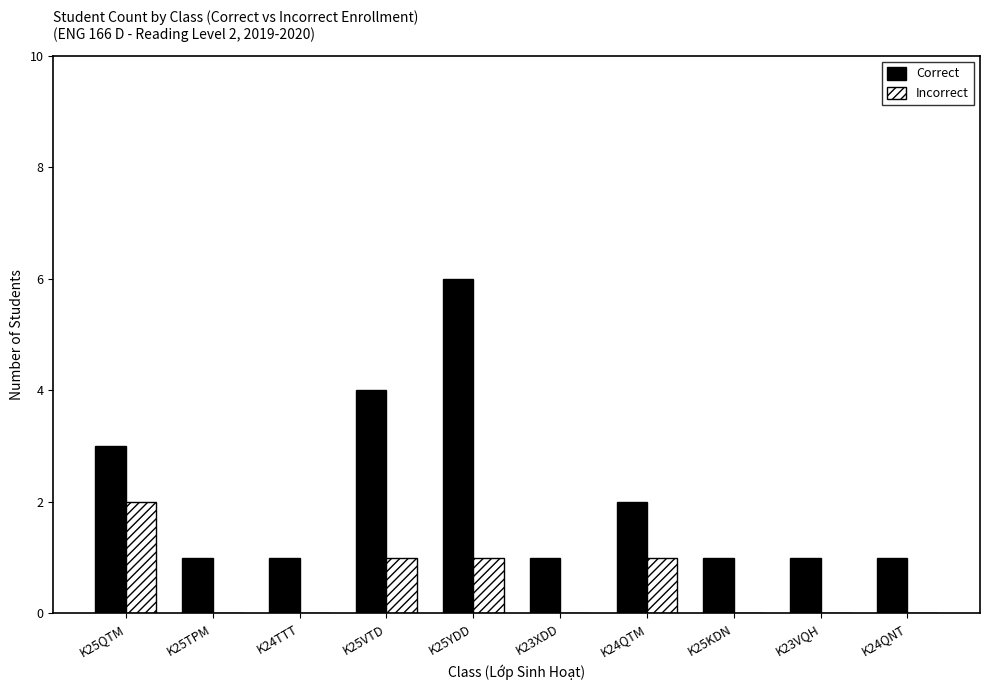

How many groups of bars are there?

10